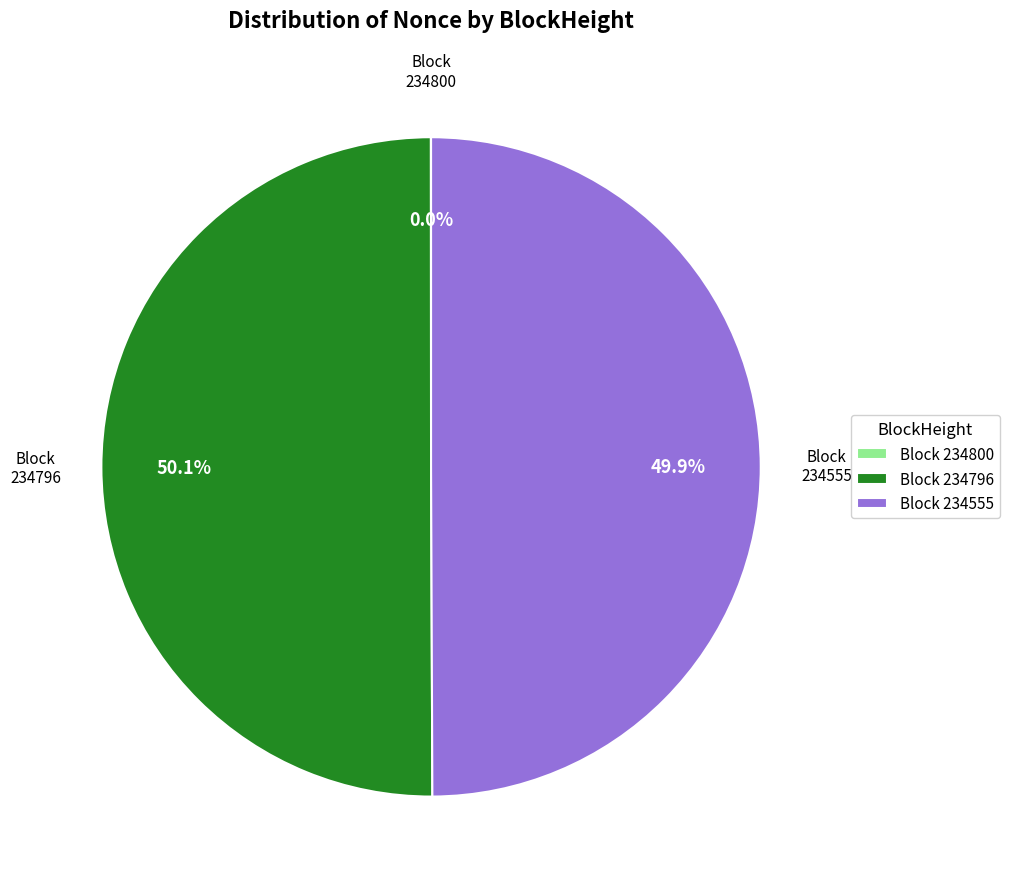

How much of the chart is everything except 234555?

50.1%